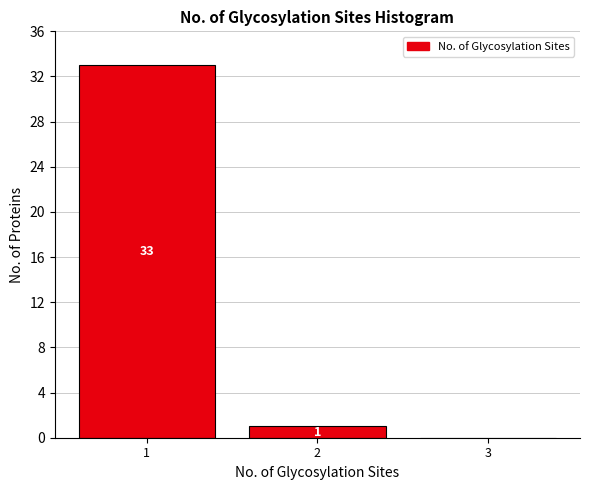

Over which range of the x-axis is the bar tallest?

0.5 to 1.5